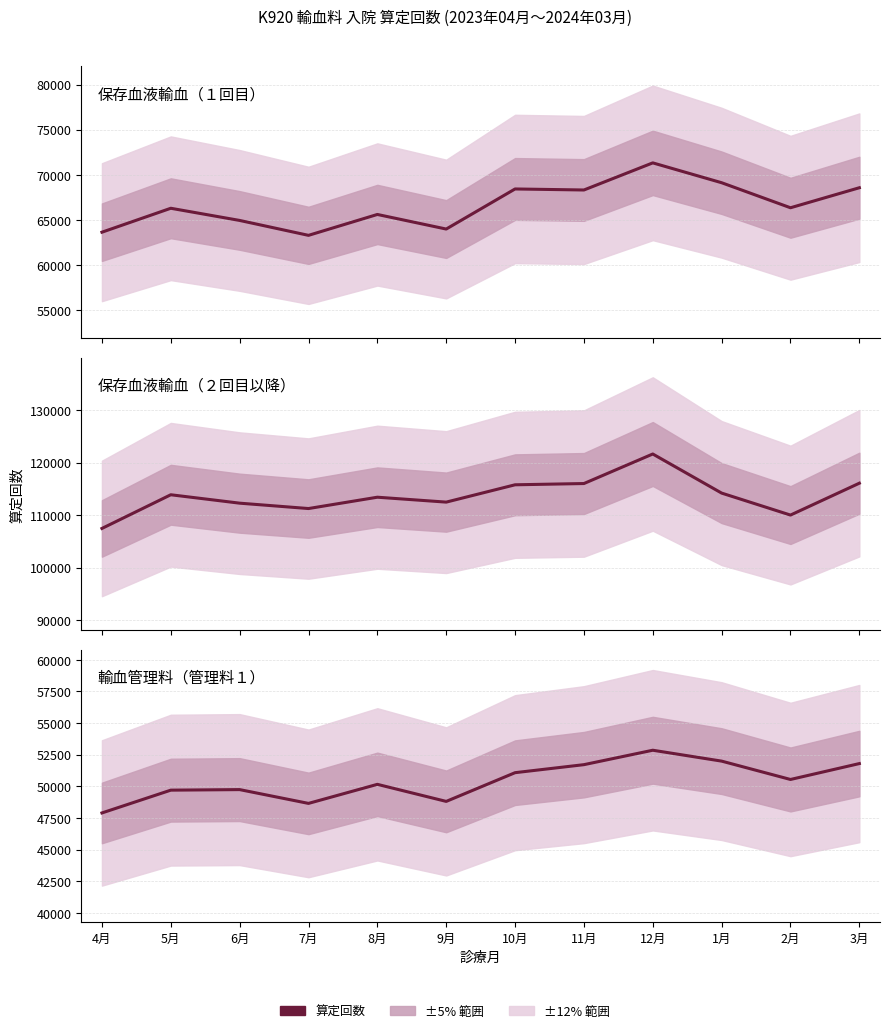

What is the highest value of the 保存血液輸血（２００ｍＬごとに）（２回目以降） series?

121633